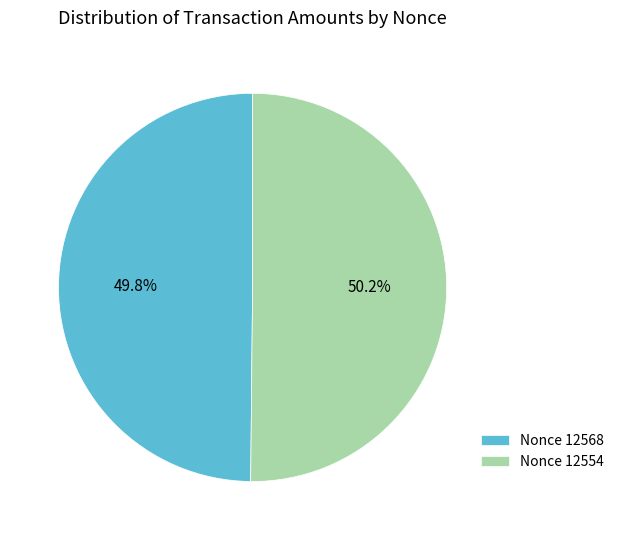

What is the ratio of the value at Nonce 12554 to the value at Nonce 12568?

1.0